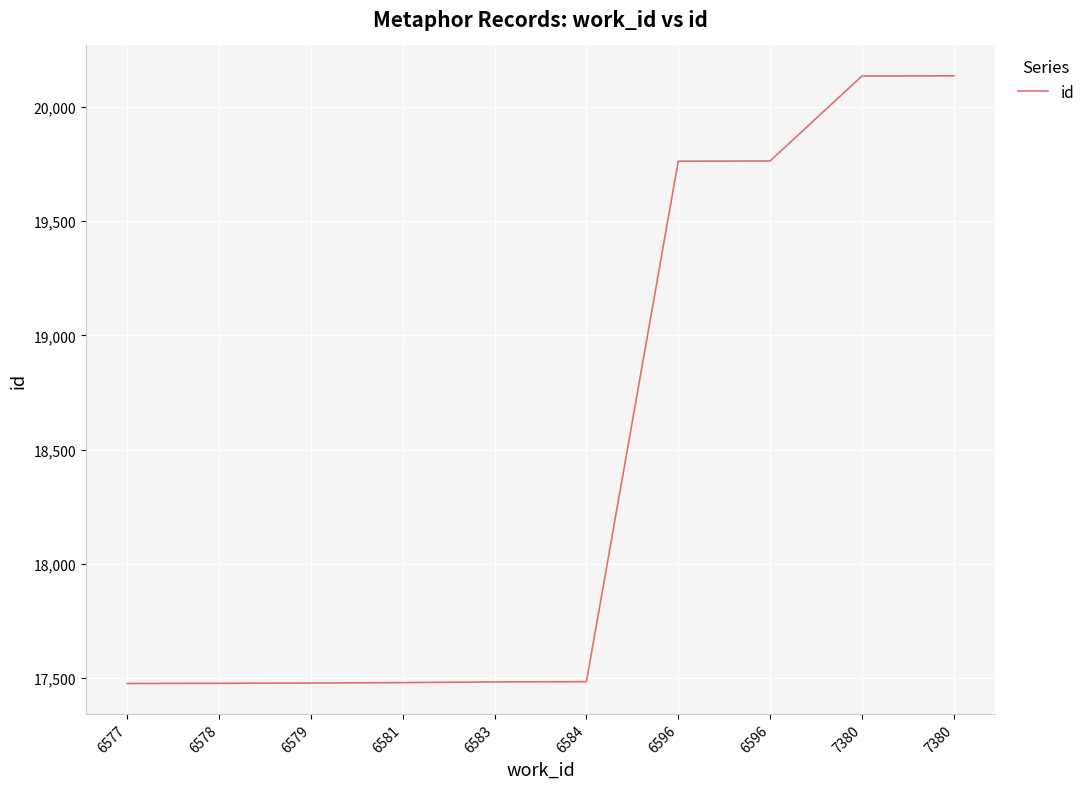

How many categories are shown in the chart?

10